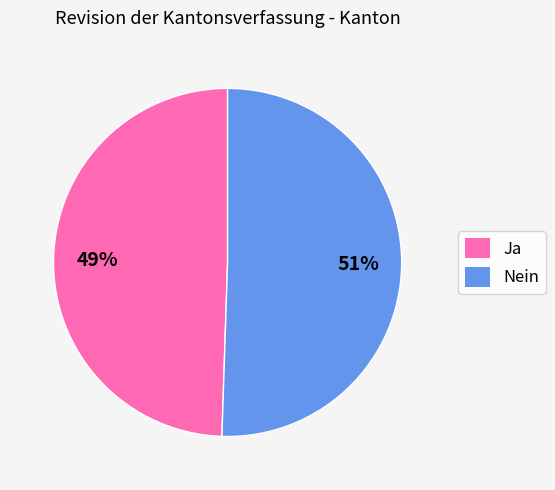

Does any single category account for the majority?

Yes